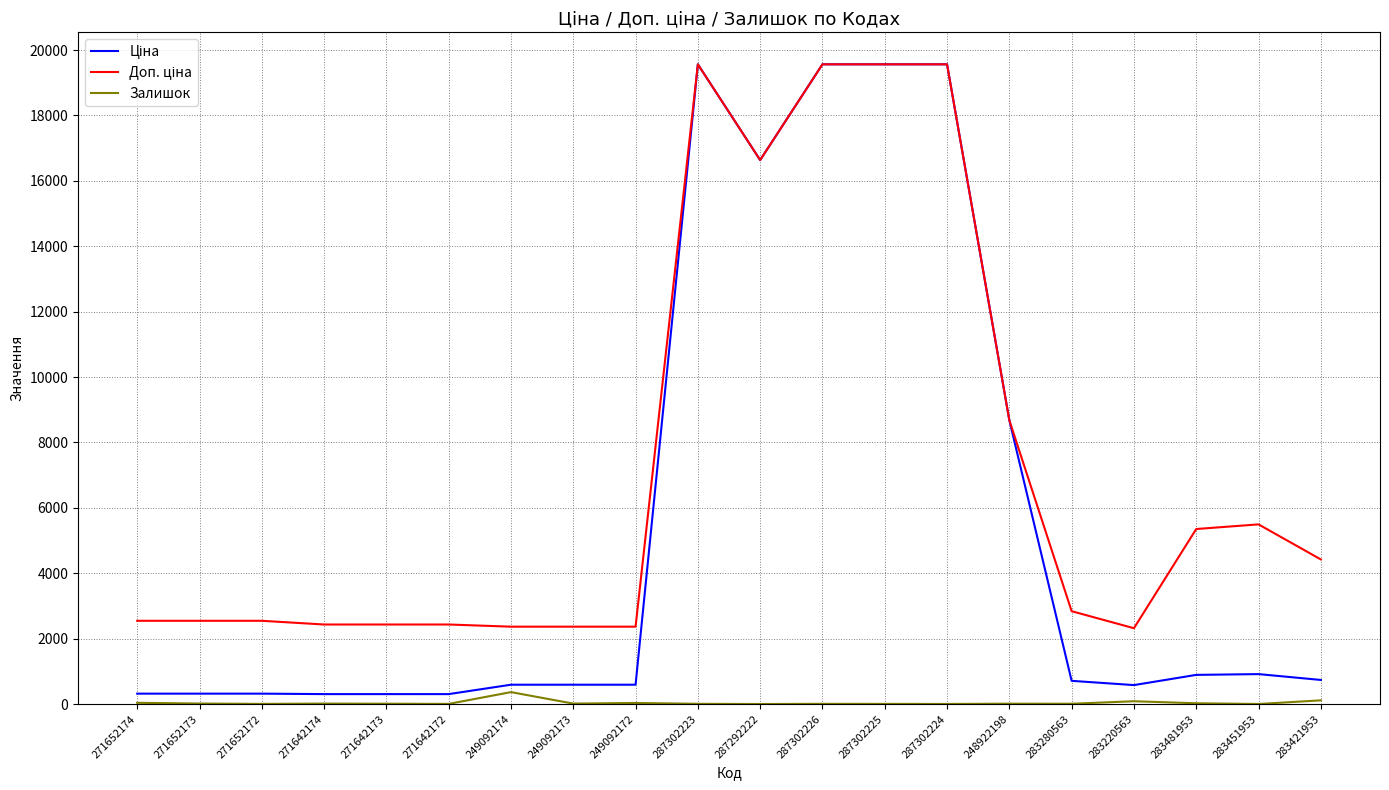

The Залишок series shows 5.0 at 271642172. True or false?

True